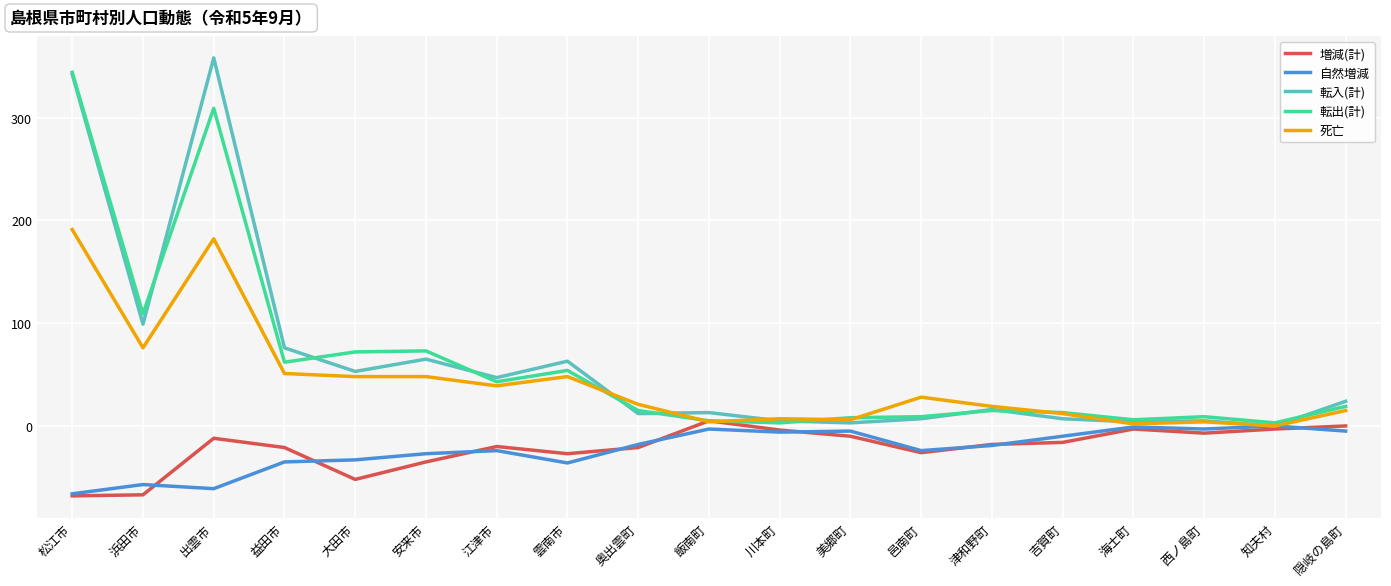

What value does the 死亡 series have at 出雲市, to the nearest 5?

180